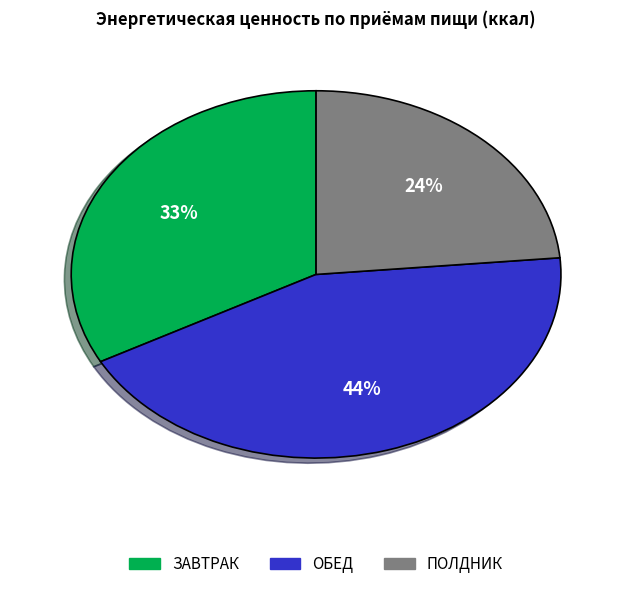

To the nearest percent, what is the difference between the ЗАВТРАК and ПОЛДНИК slice percentages?

9%